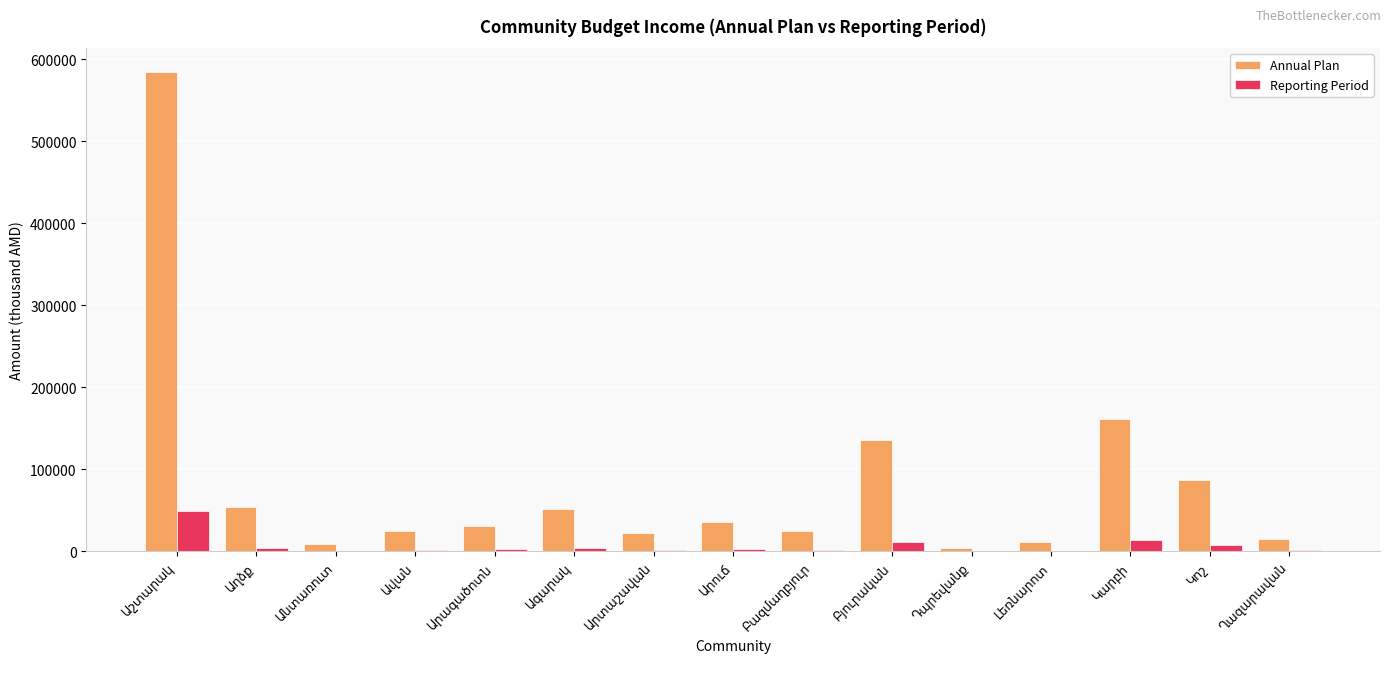

What is the highest value of the Reporting Period series?

48698.4